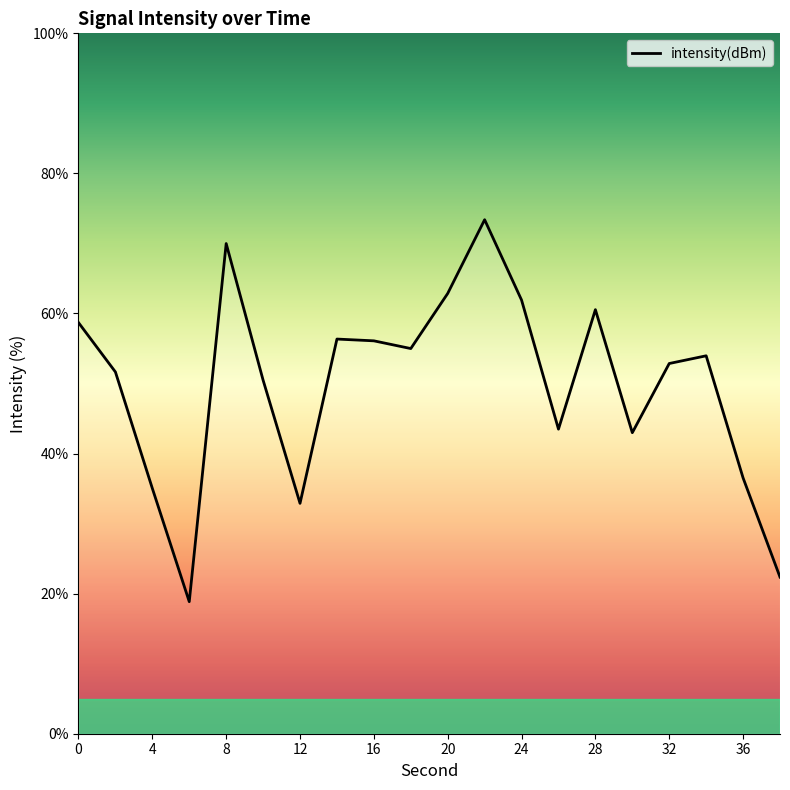

What is the greatest value displayed?

73.4